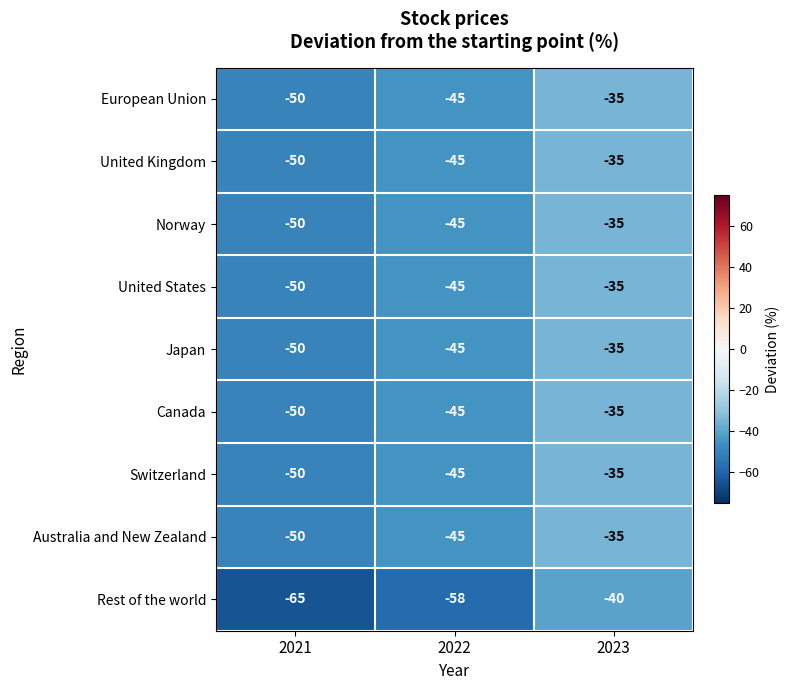

The European Union series shows -35 at 2023. True or false?

True